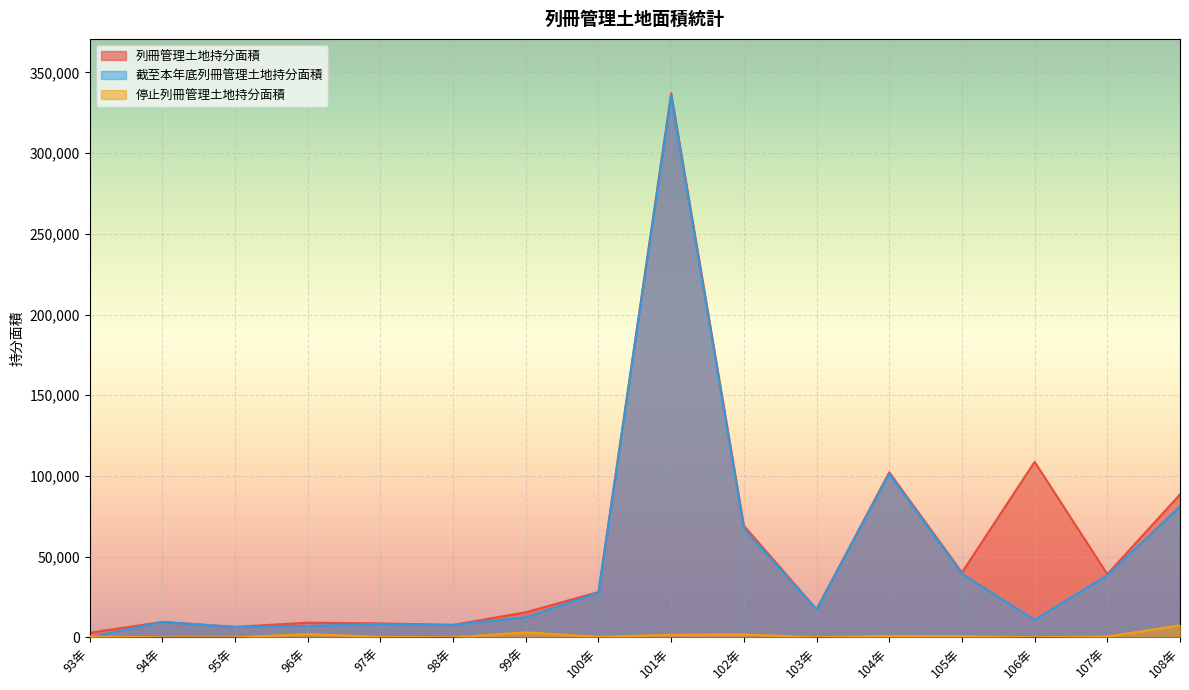

Where is the first local minimum for 列冊管理土地持分面積?

95年